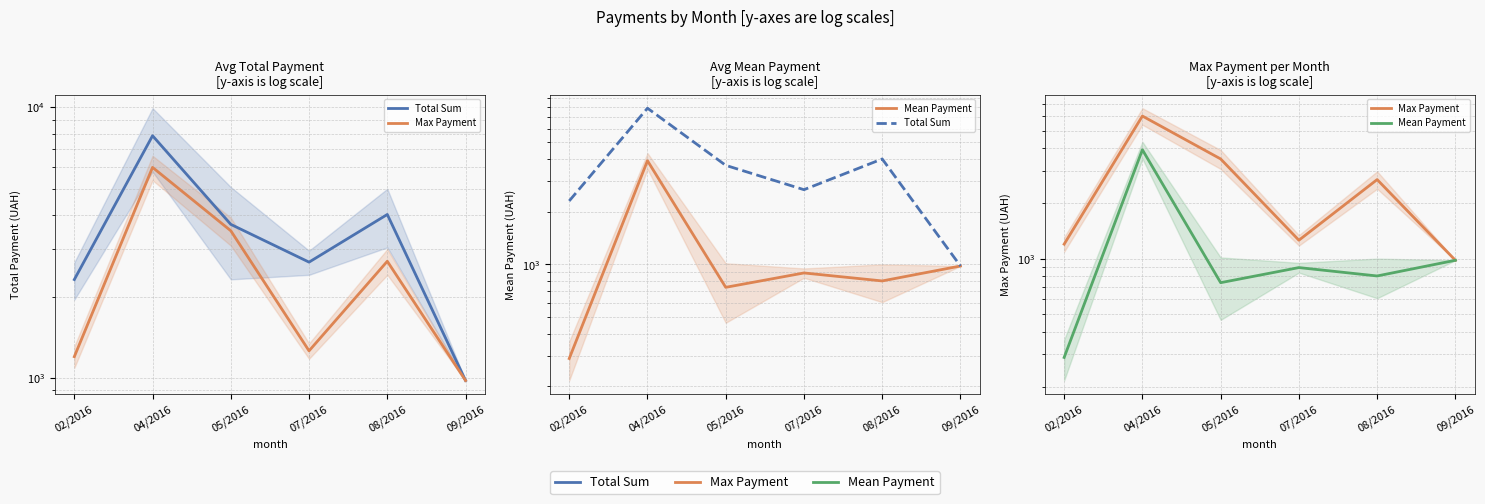

What is the maximum value for Mean Payment?

3927.5